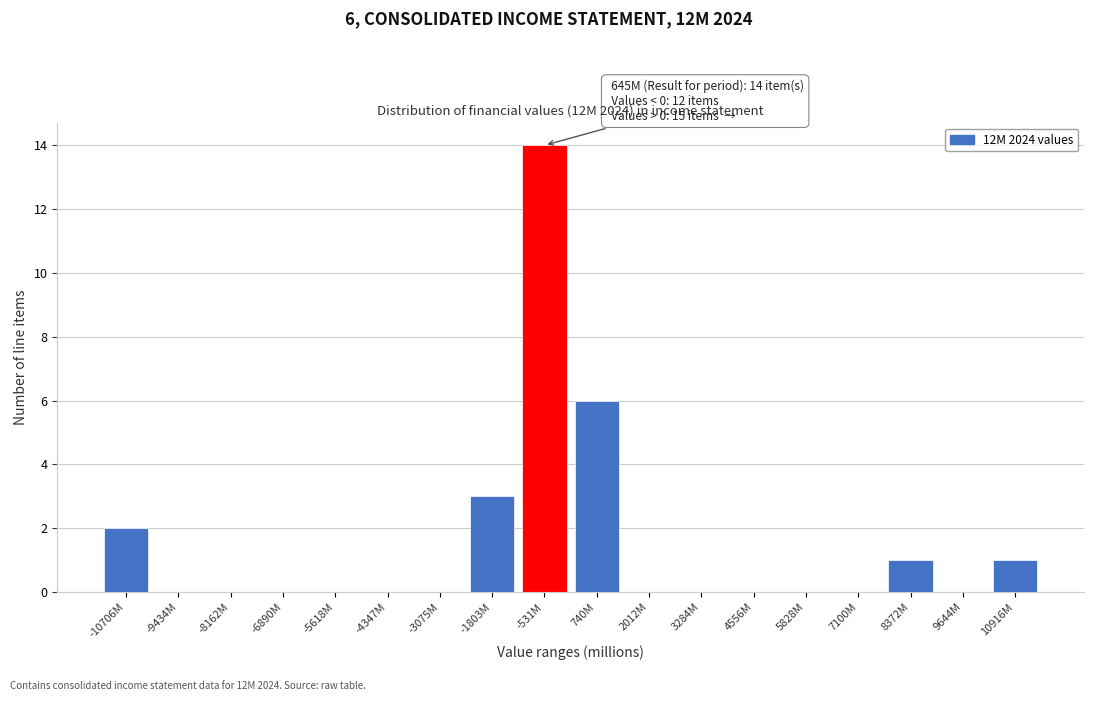

Reading left to right, what are all the values shown in this chart?

-10706M=2	-9434M=0	-8162M=0	-6890M=0	-5618M=0	-4347M=0	-3075M=0	-1803M=3	-531M=14	740M=6	2012M=0	3284M=0	4556M=0	5828M=0	7100M=0	8372M=1	9644M=0	10916M=1